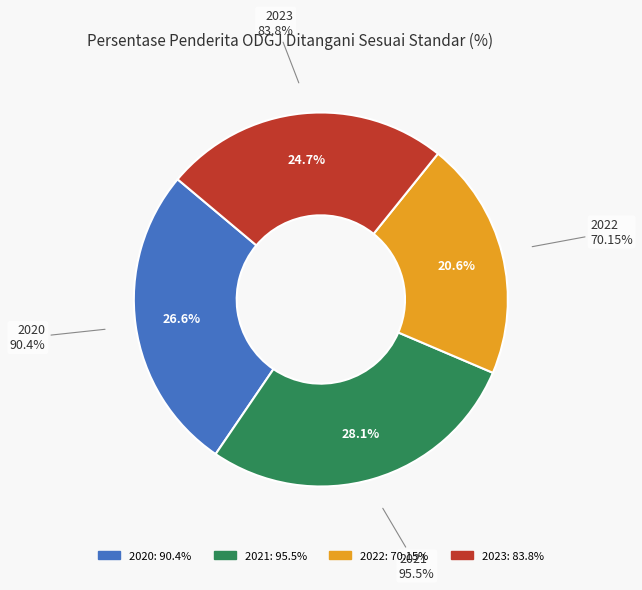

True or false: 2021 accounts for 28% of the total.

True